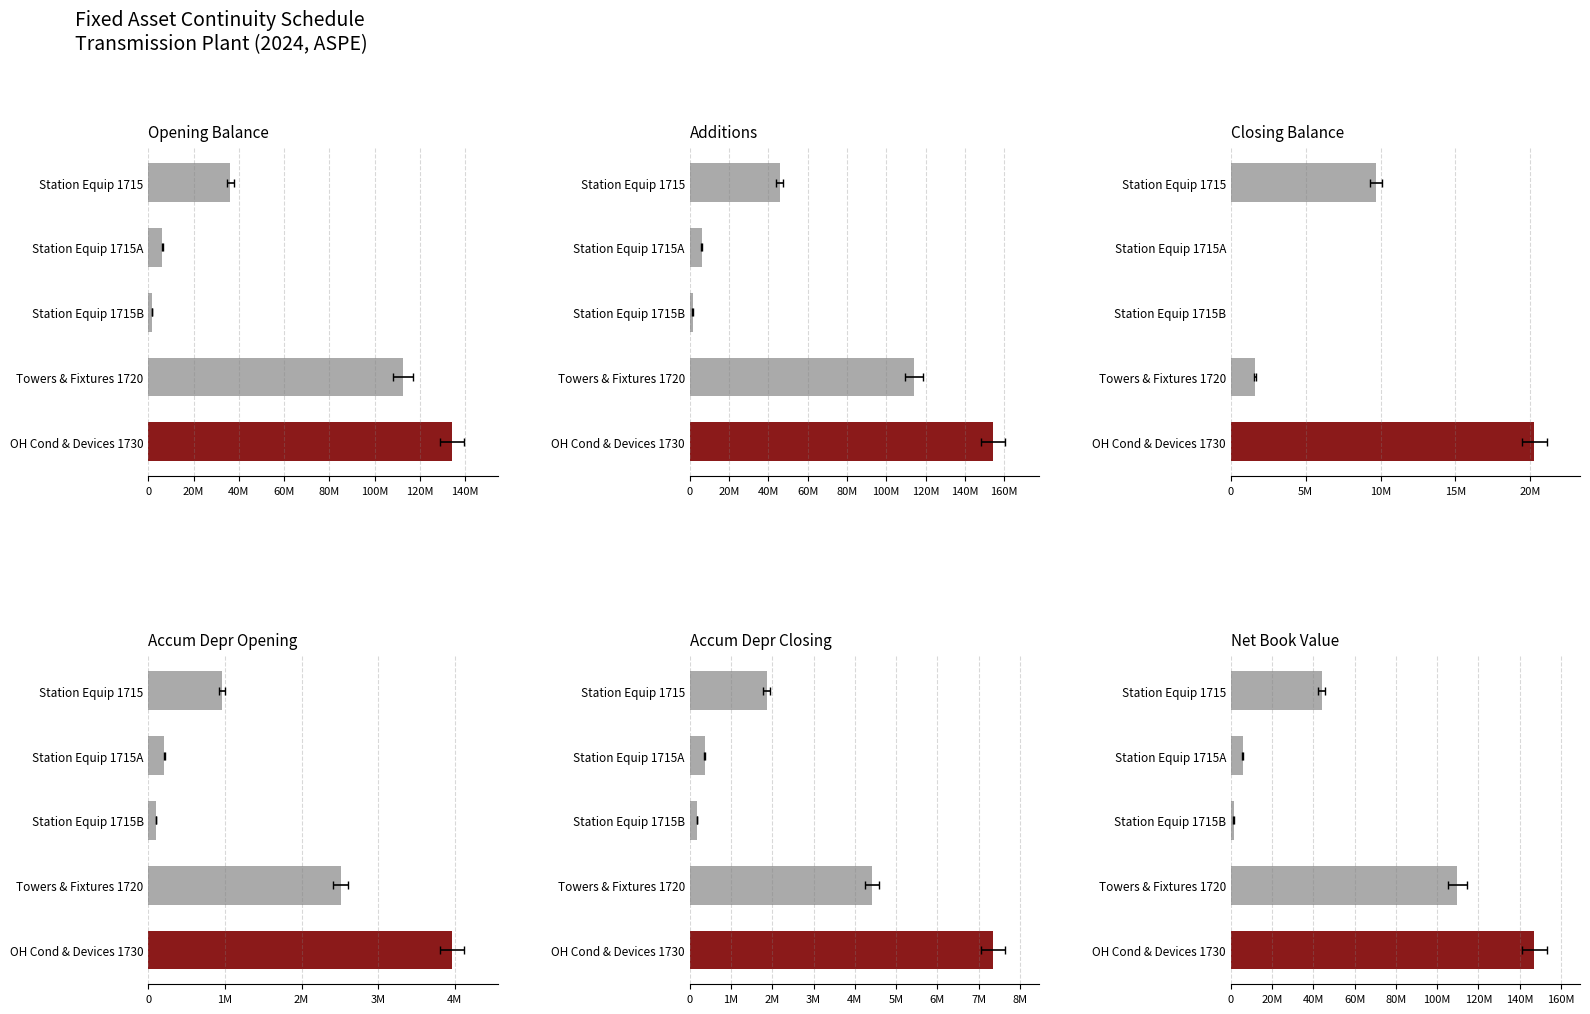

Between Station Equip 1715 and Towers & Fixtures 1720, which is larger?

Towers & Fixtures 1720